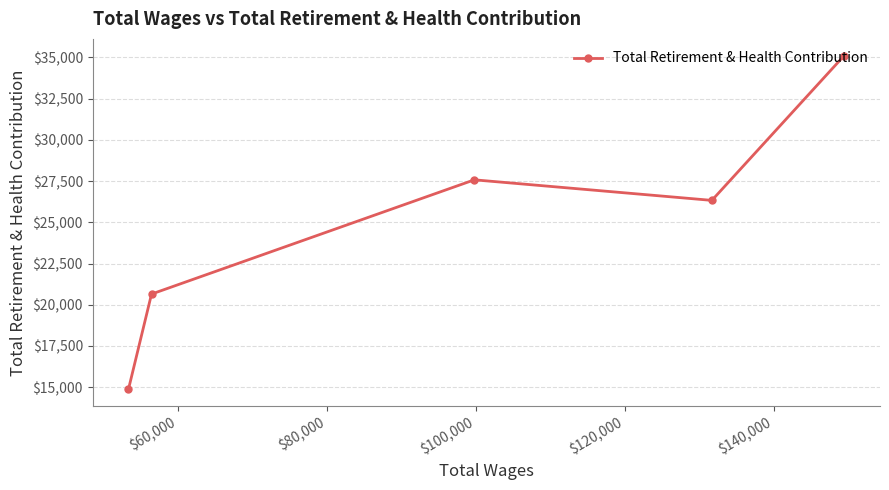

How many data points are above 26328?

2